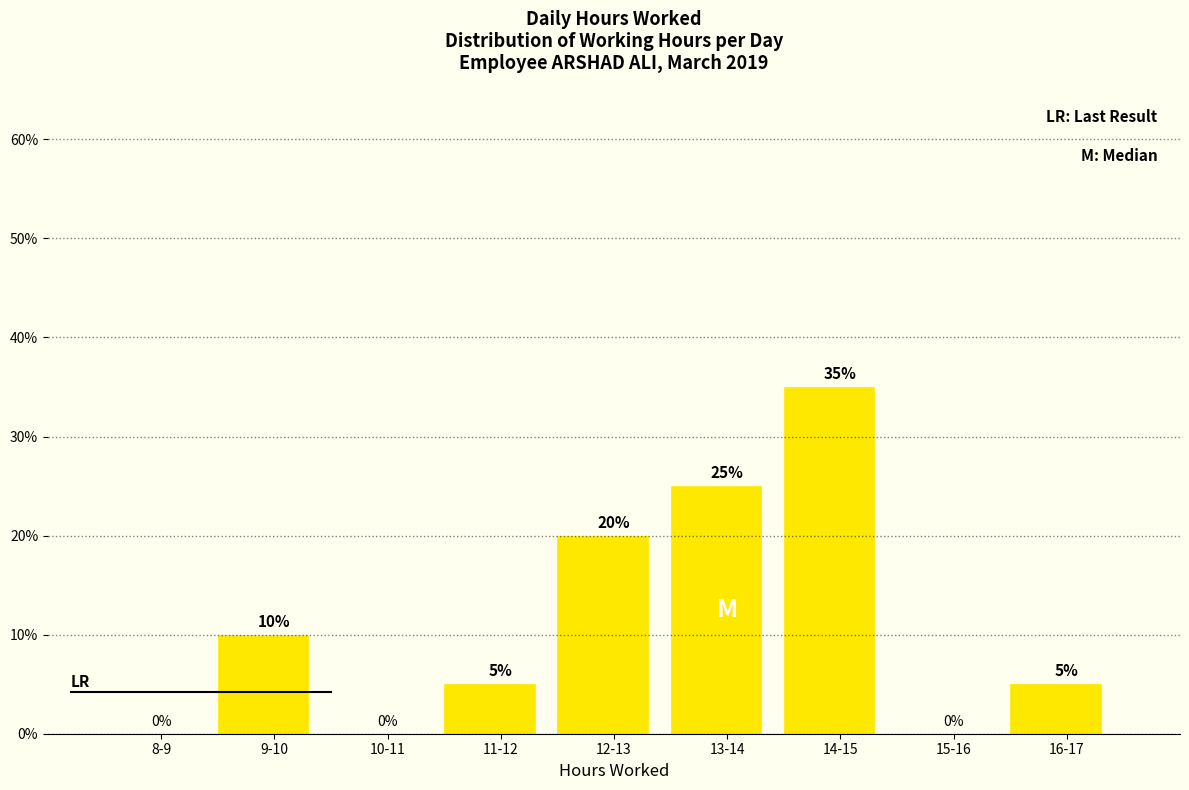

Reading left to right, extract all data points from this chart.

8-9=0	9-10=10	10-11=0	11-12=5	12-13=20	13-14=25	14-15=35	15-16=0	16-17=5